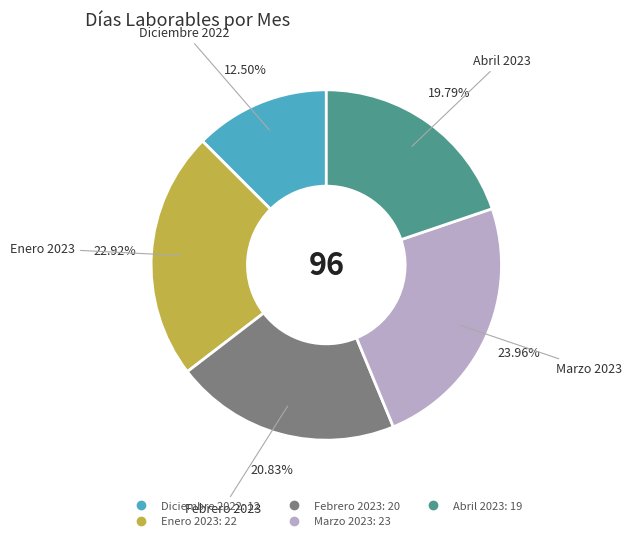

The Febrero 2023 slice represents 8% of the pie. True or false?

False